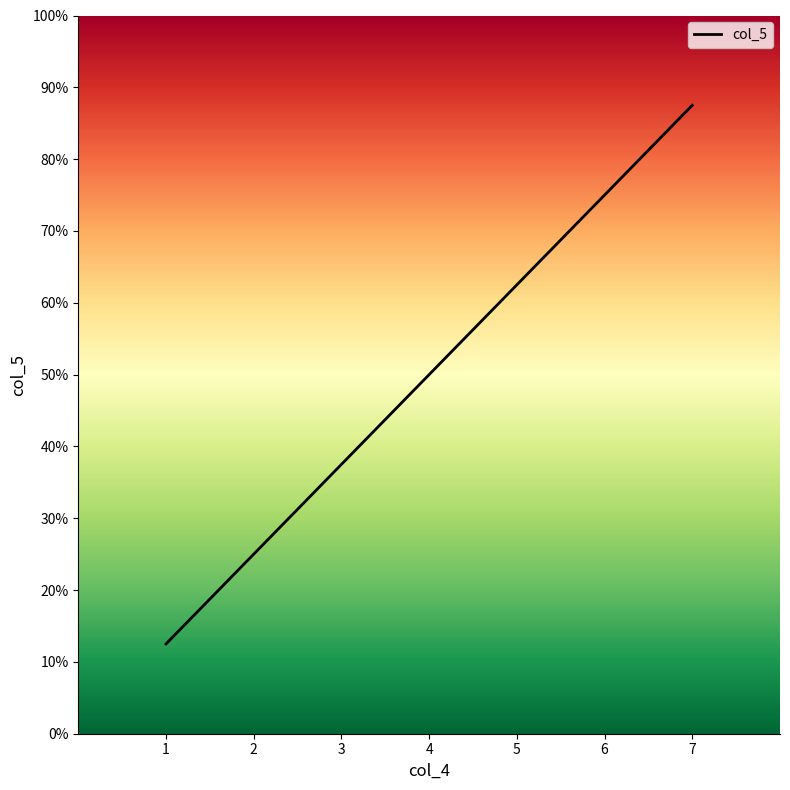

Does the chart have visible grid lines?

No